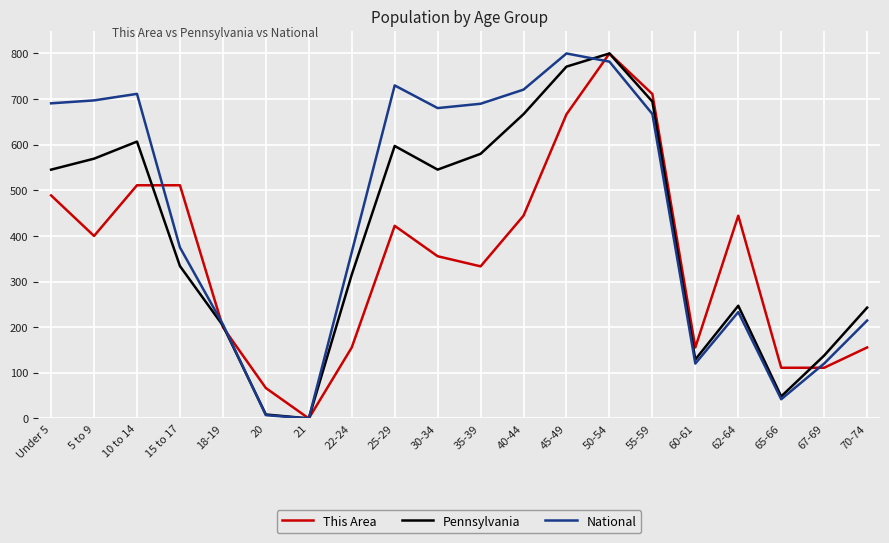

The National series shows 800.0 at 45-49. True or false?

True